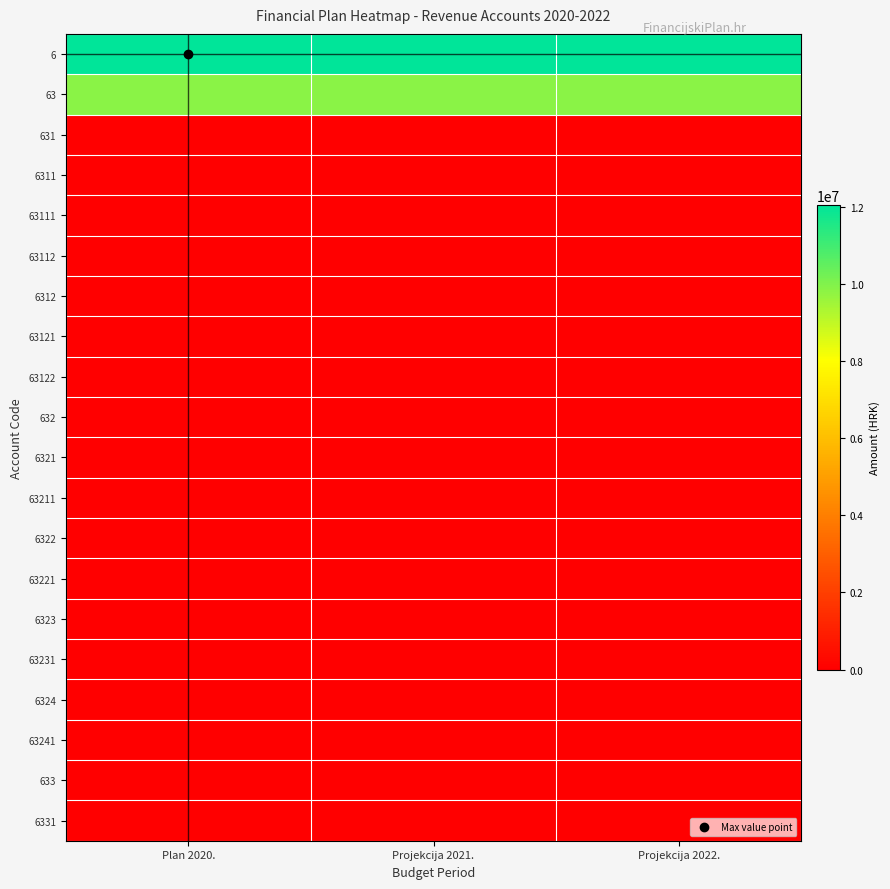

Reading right to left, list all the values displayed in this chart.

6: Projekcija 2022.=12041755	Projekcija 2021.=12041755	Plan 2020.=12041755
63: Projekcija 2022.=9863400	Projekcija 2021.=9863400	Plan 2020.=9863400
631: Projekcija 2022.=0	Projekcija 2021.=0	Plan 2020.=0
6311: Projekcija 2022.=0	Projekcija 2021.=0	Plan 2020.=0
63111: Projekcija 2022.=0	Projekcija 2021.=0	Plan 2020.=0
63112: Projekcija 2022.=0	Projekcija 2021.=0	Plan 2020.=0
6312: Projekcija 2022.=0	Projekcija 2021.=0	Plan 2020.=0
63121: Projekcija 2022.=0	Projekcija 2021.=0	Plan 2020.=0
63122: Projekcija 2022.=0	Projekcija 2021.=0	Plan 2020.=0
632: Projekcija 2022.=0	Projekcija 2021.=0	Plan 2020.=0
6321: Projekcija 2022.=0	Projekcija 2021.=0	Plan 2020.=0
63211: Projekcija 2022.=0	Projekcija 2021.=0	Plan 2020.=0
6322: Projekcija 2022.=0	Projekcija 2021.=0	Plan 2020.=0
63221: Projekcija 2022.=0	Projekcija 2021.=0	Plan 2020.=0
6323: Projekcija 2022.=0	Projekcija 2021.=0	Plan 2020.=0
63231: Projekcija 2022.=0	Projekcija 2021.=0	Plan 2020.=0
6324: Projekcija 2022.=0	Projekcija 2021.=0	Plan 2020.=0
63241: Projekcija 2022.=0	Projekcija 2021.=0	Plan 2020.=0
633: Projekcija 2022.=0	Projekcija 2021.=0	Plan 2020.=0
6331: Projekcija 2022.=0	Projekcija 2021.=0	Plan 2020.=0